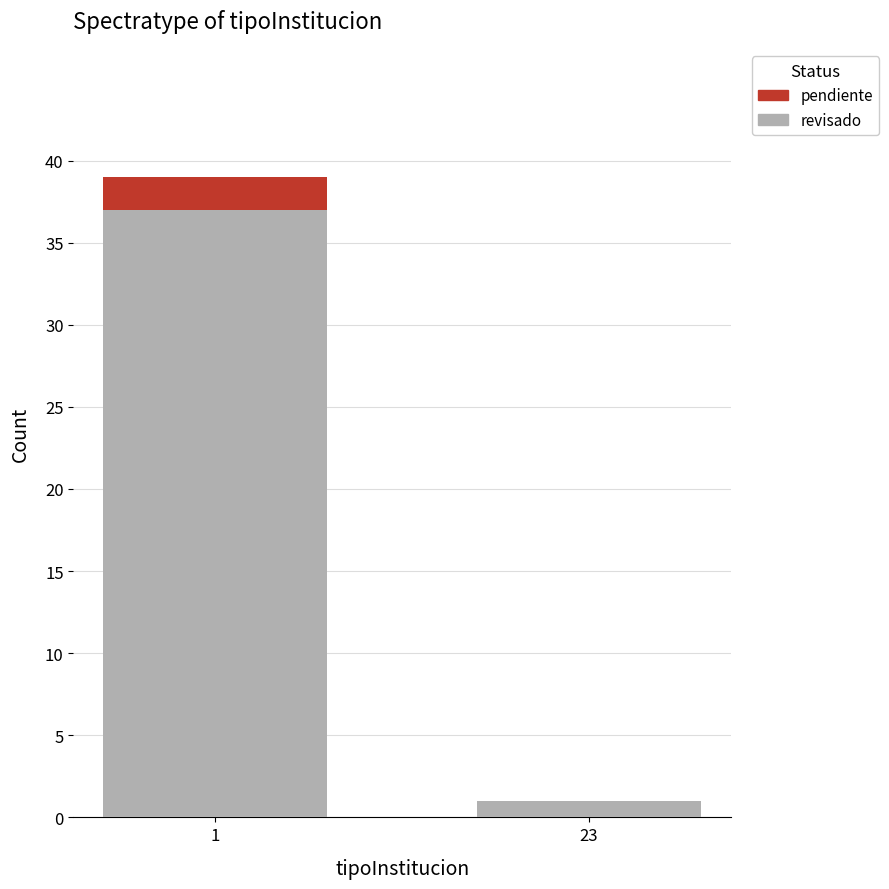

Reading left to right, what are the values for revisado?

1=37	23=1